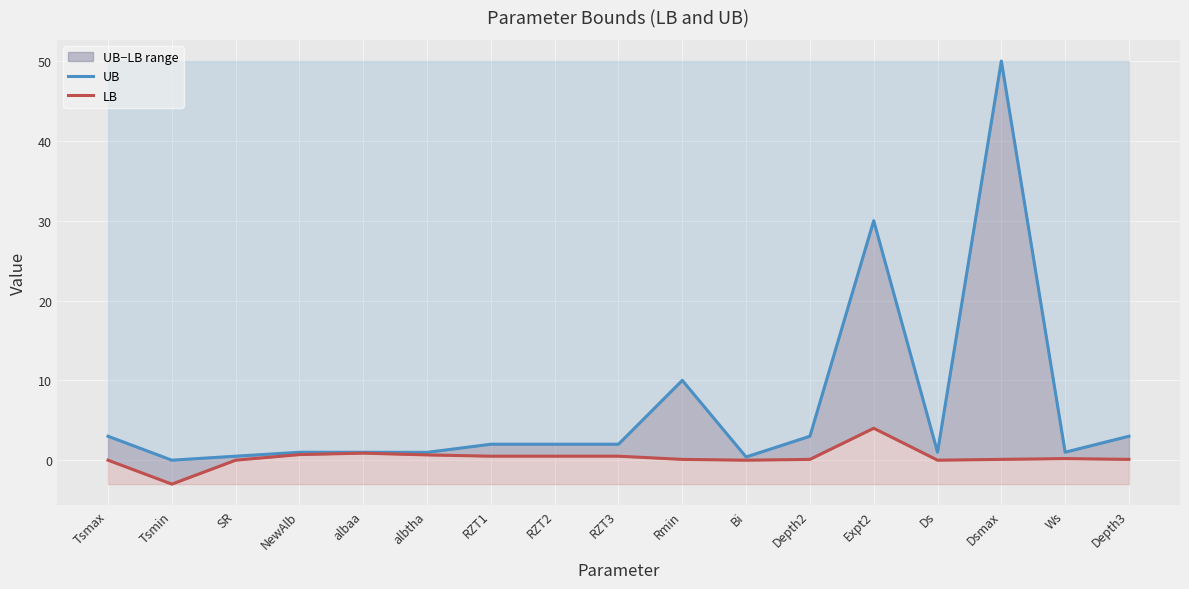

At which label does UB reach its peak?

Dsmax